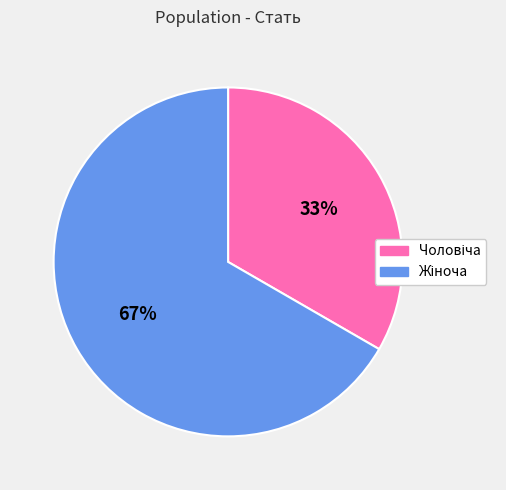

To the nearest percent, what is the average slice percentage?

50%